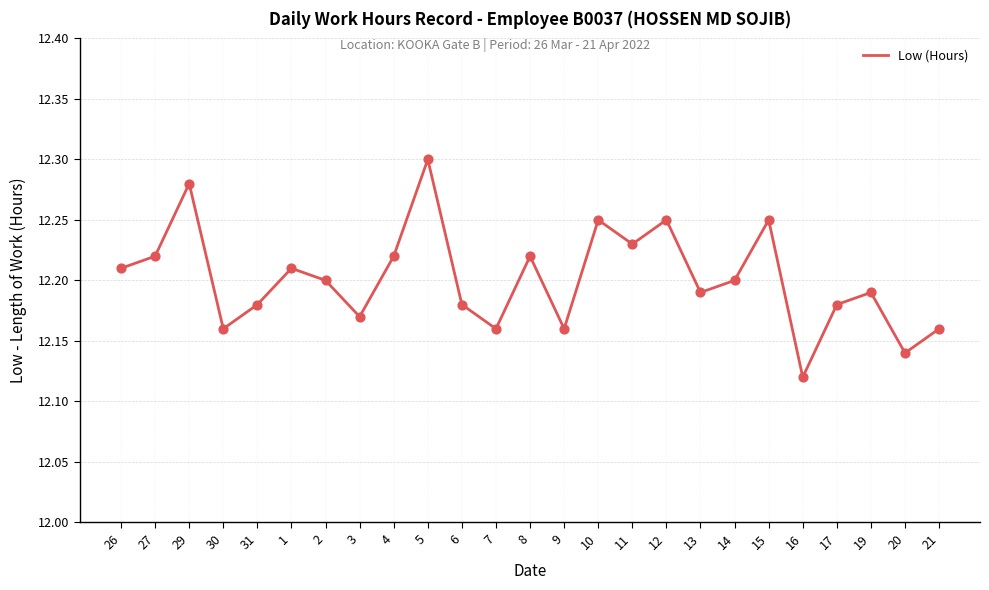

Which has a higher value, 29 or 4?

29